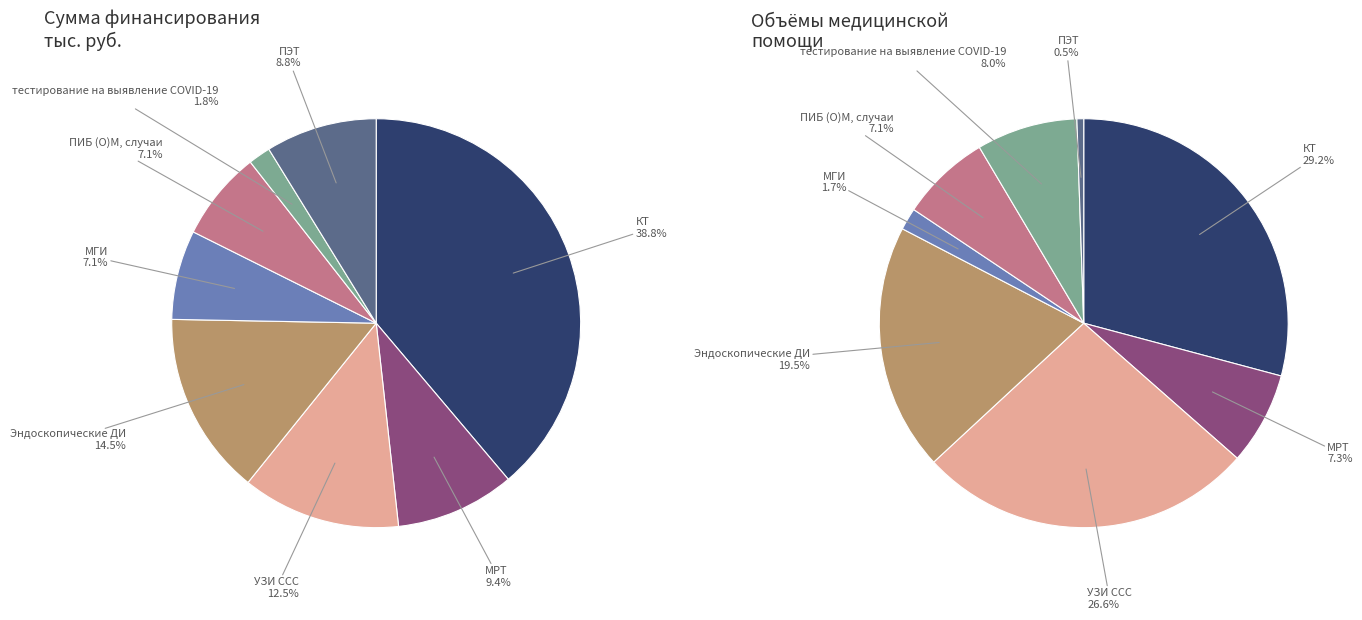

Is it true that МГИ is 7% of the pie?

True